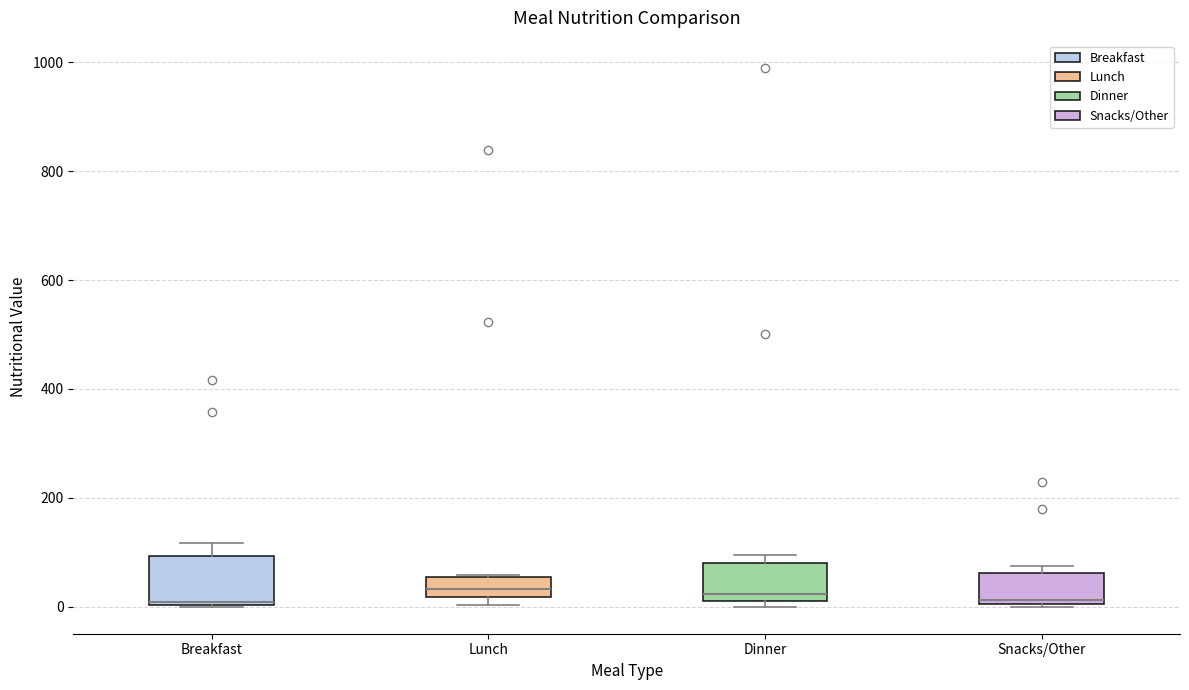

Reading left to right, read every box against the y-axis: the position of its median line, the range the box covers, and the ends of its whiskers. The values are not printed on the chart, so give them approximately, as read against the axis.

Breakfast: median 0, box 0 to 100, whiskers 0 to 120
Lunch: median 40, box 20 to 60, whiskers 0 to 60
Dinner: median 20 (just above the box's lower edge), box 20 to 80, whiskers 0 to 100
Snacks/Other: median 20, box 0 to 60, whiskers 0 to 80